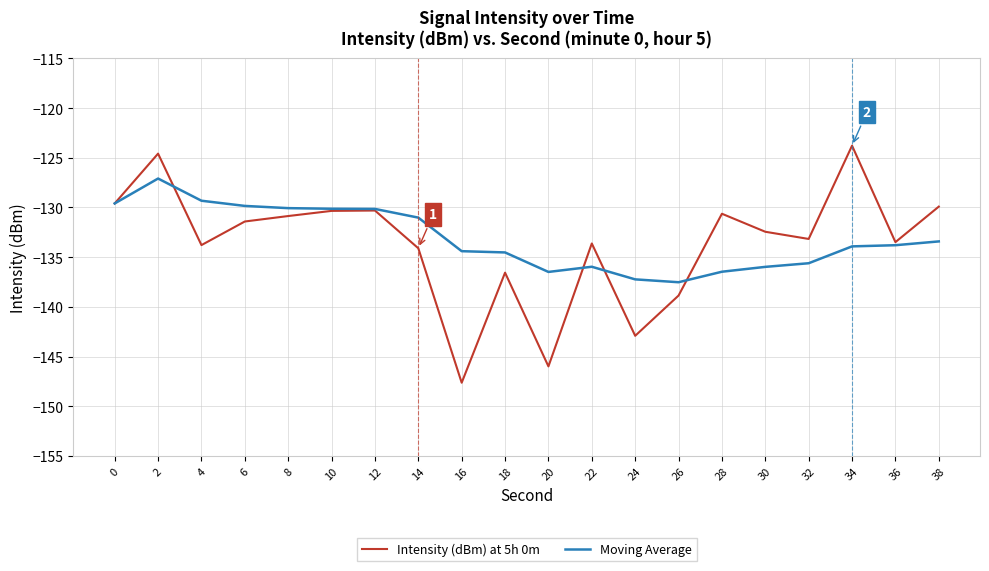

What value does the Intensity (dBm) at 5h 0m series have at 38?

-129.9